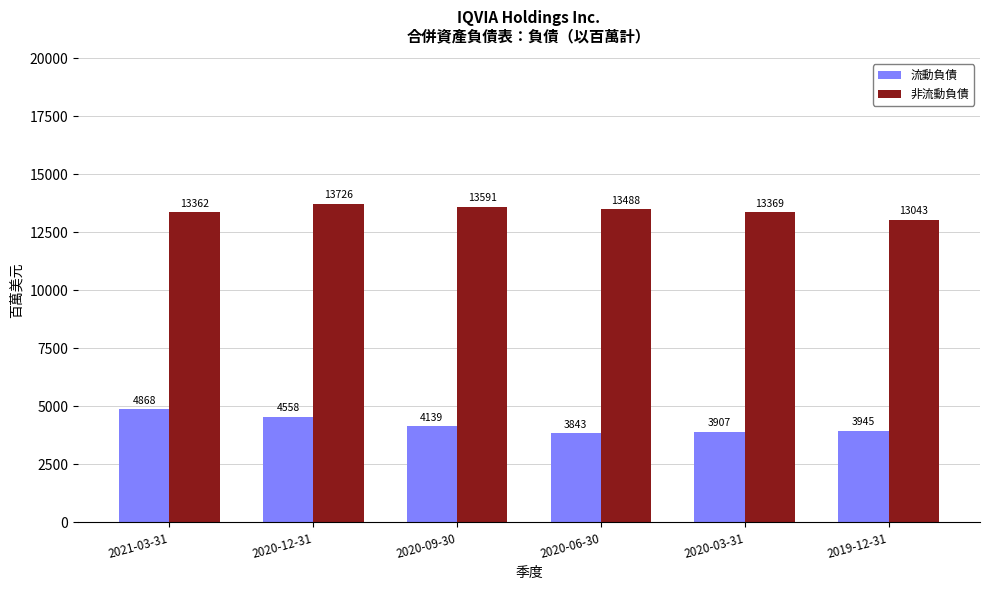

At how many categories does at least one series exceed 4689?

6